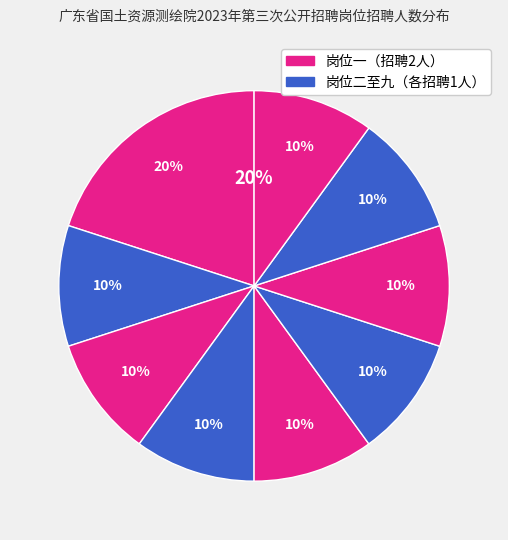

How many slices are in this pie chart?

9